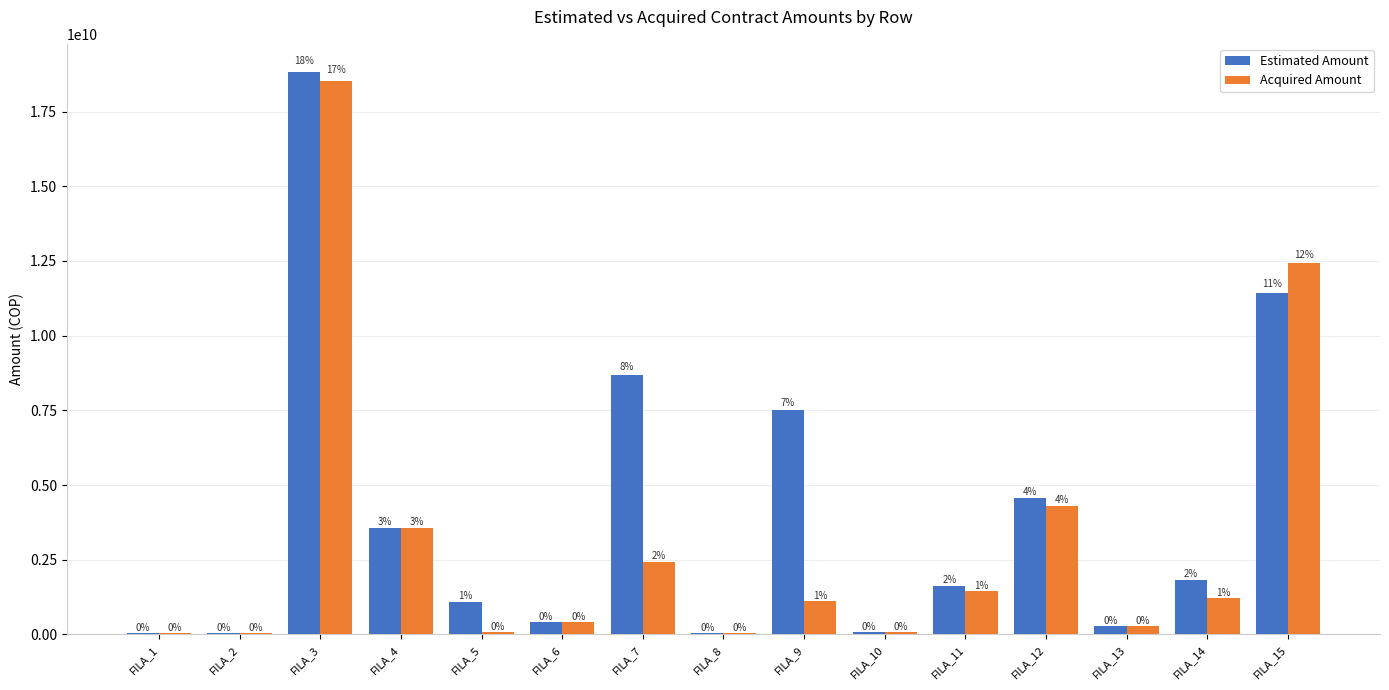

What are all the series names shown in the legend?

Estimated Amount, Acquired Amount